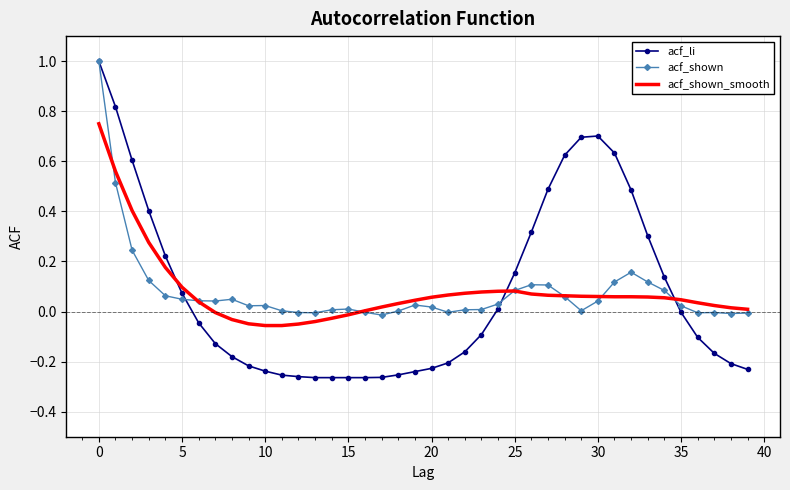

Which series has the widest spread of values?

acf_li